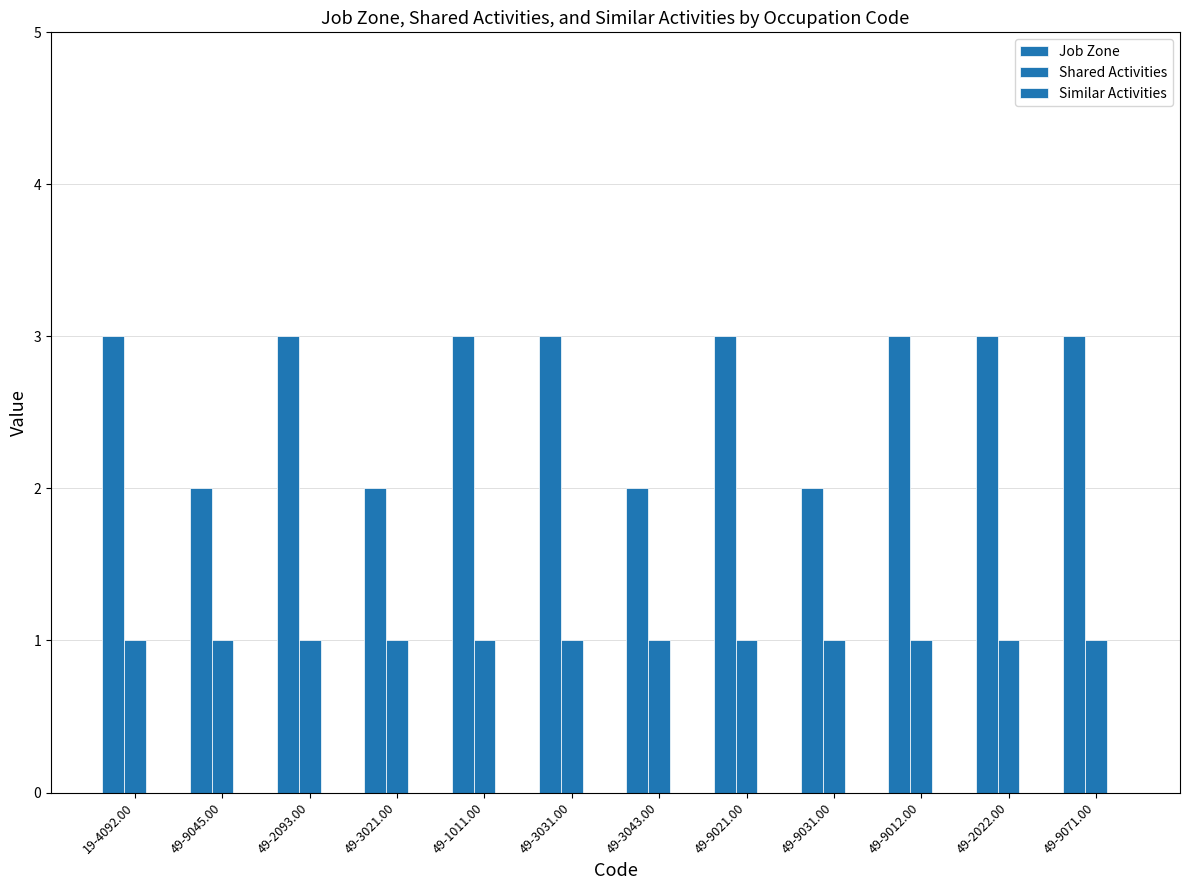

How many categories are shown in the chart?

12